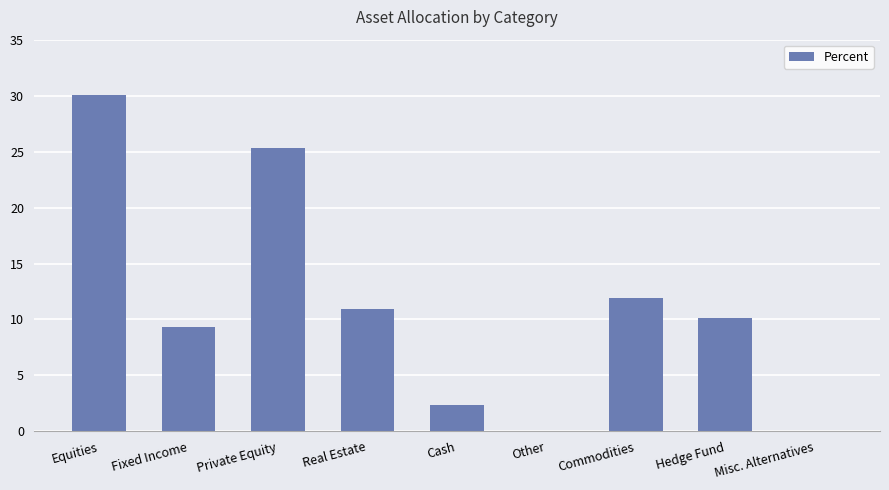

Which label corresponds to the largest value in the chart?

Equities